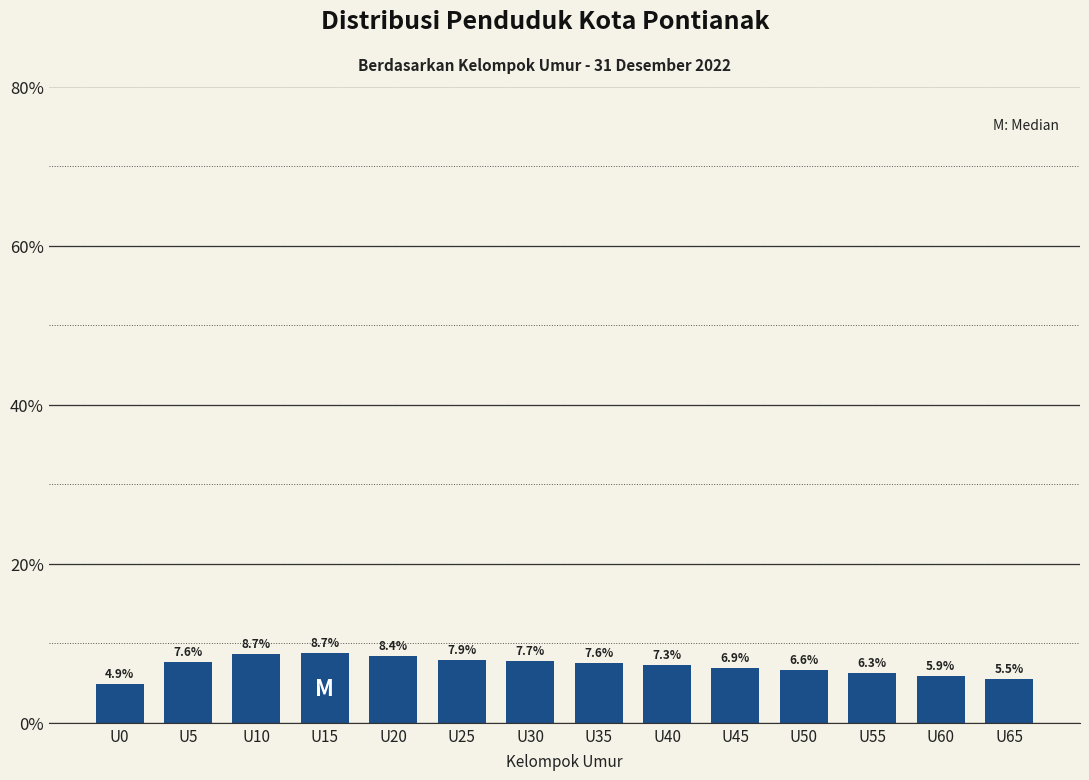

Reading left to right, transcribe all the data shown in this chart.

4.9	7.6	8.7	8.7	8.4	7.9	7.7	7.6	7.3	6.9	6.6	6.3	5.9	5.5